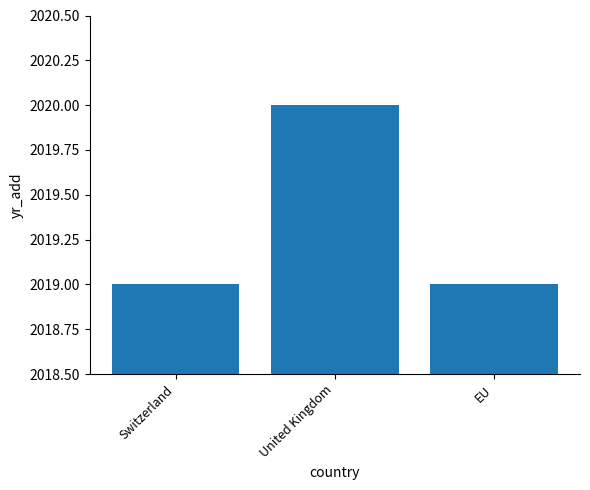

Is it true that the value at United Kingdom is 2020?

True